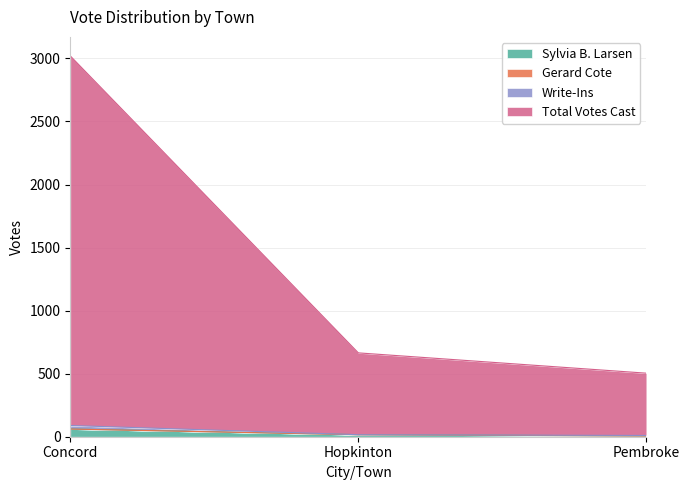

Which category has the highest value in the Sylvia B. Larsen series?

Concord